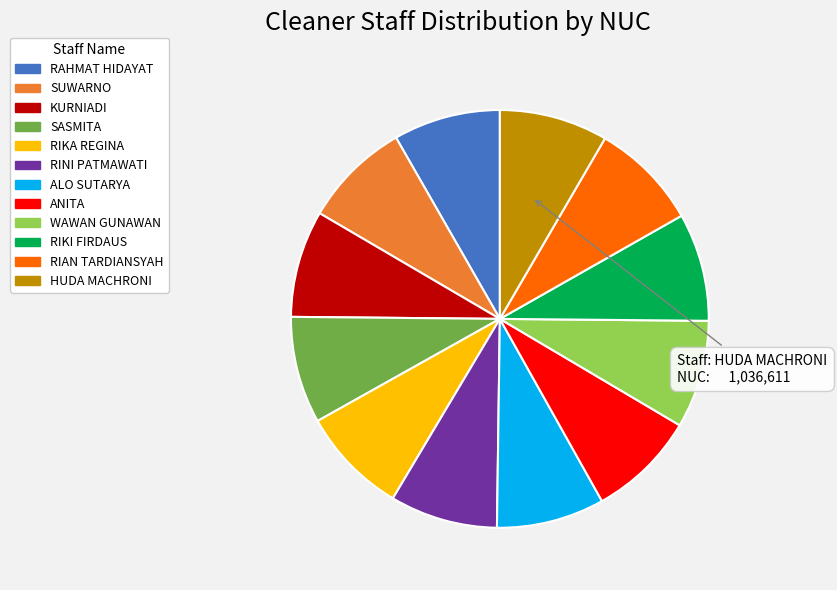

Is there any slice that represents more than half of the pie?

No